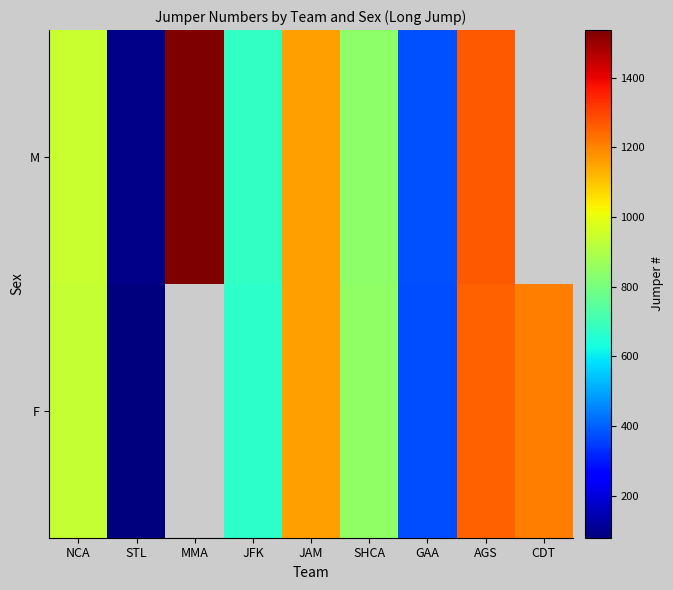

At which label does M first exceed 940?

MMA